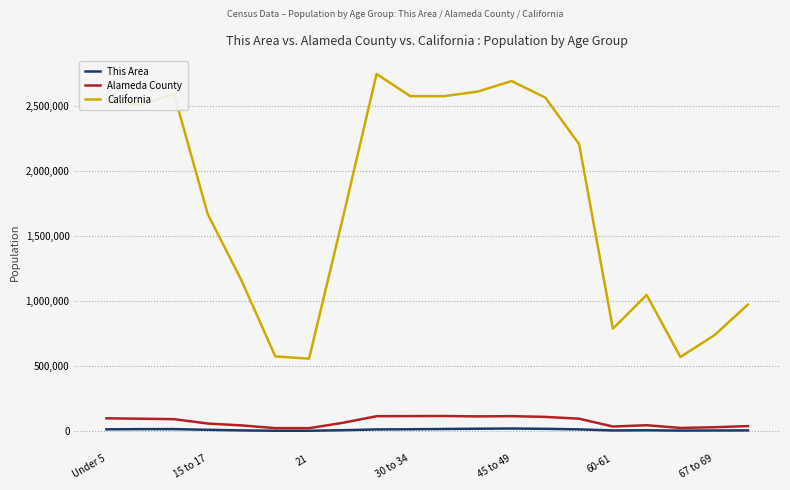

What is the greatest value displayed?

2744409